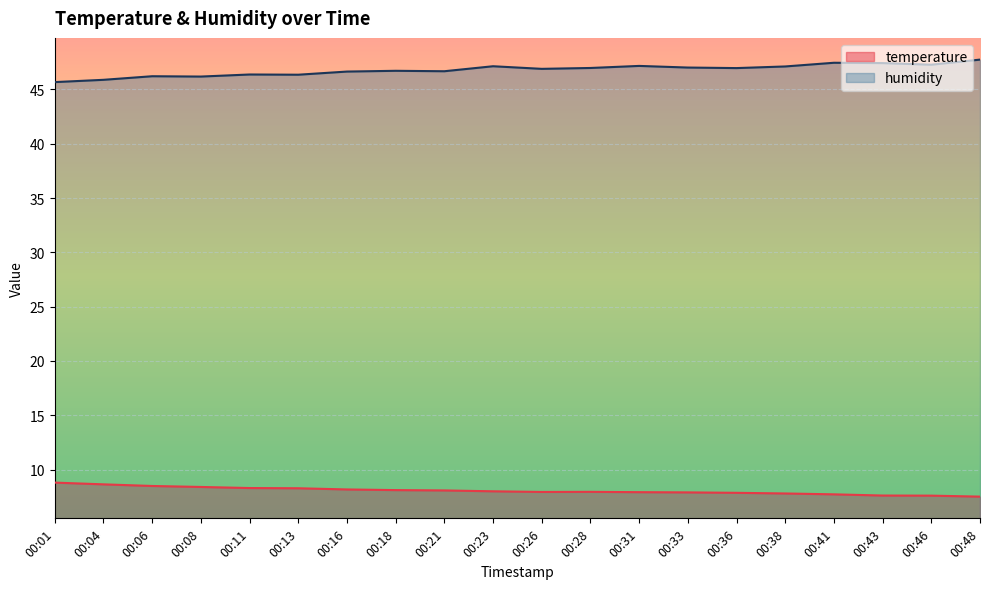

Where does the temperature series first go above 8?

00:01